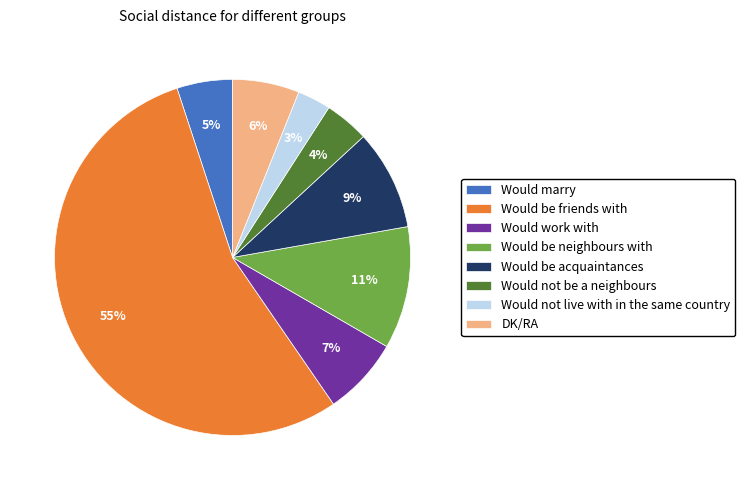

To the nearest percent, what percentage of the pie is Would marry?

5%